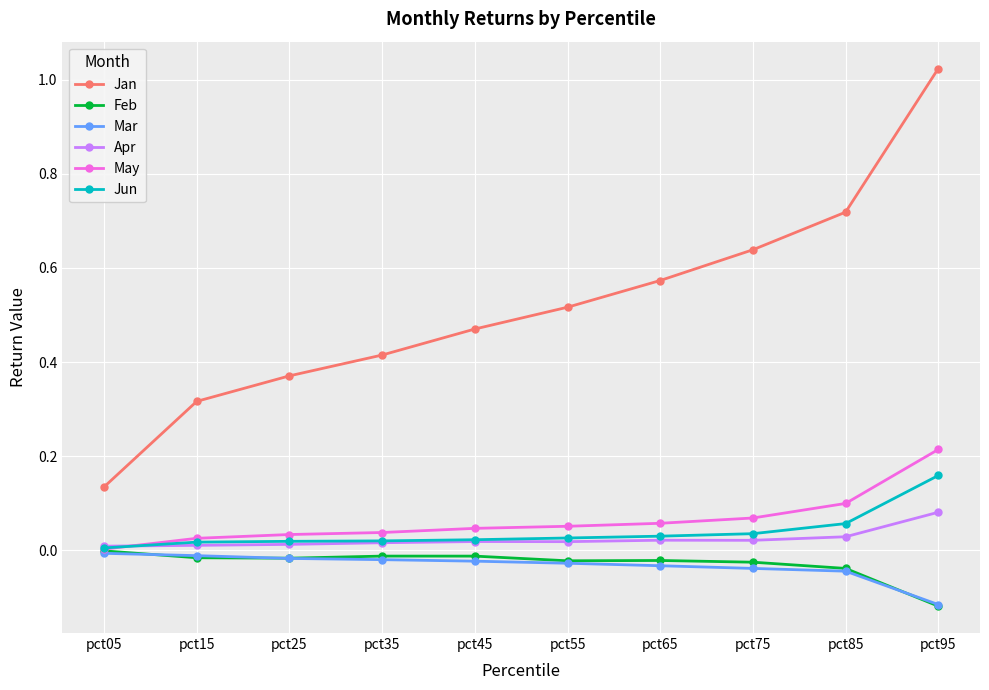

At which label does May reach its minimum?

pct05